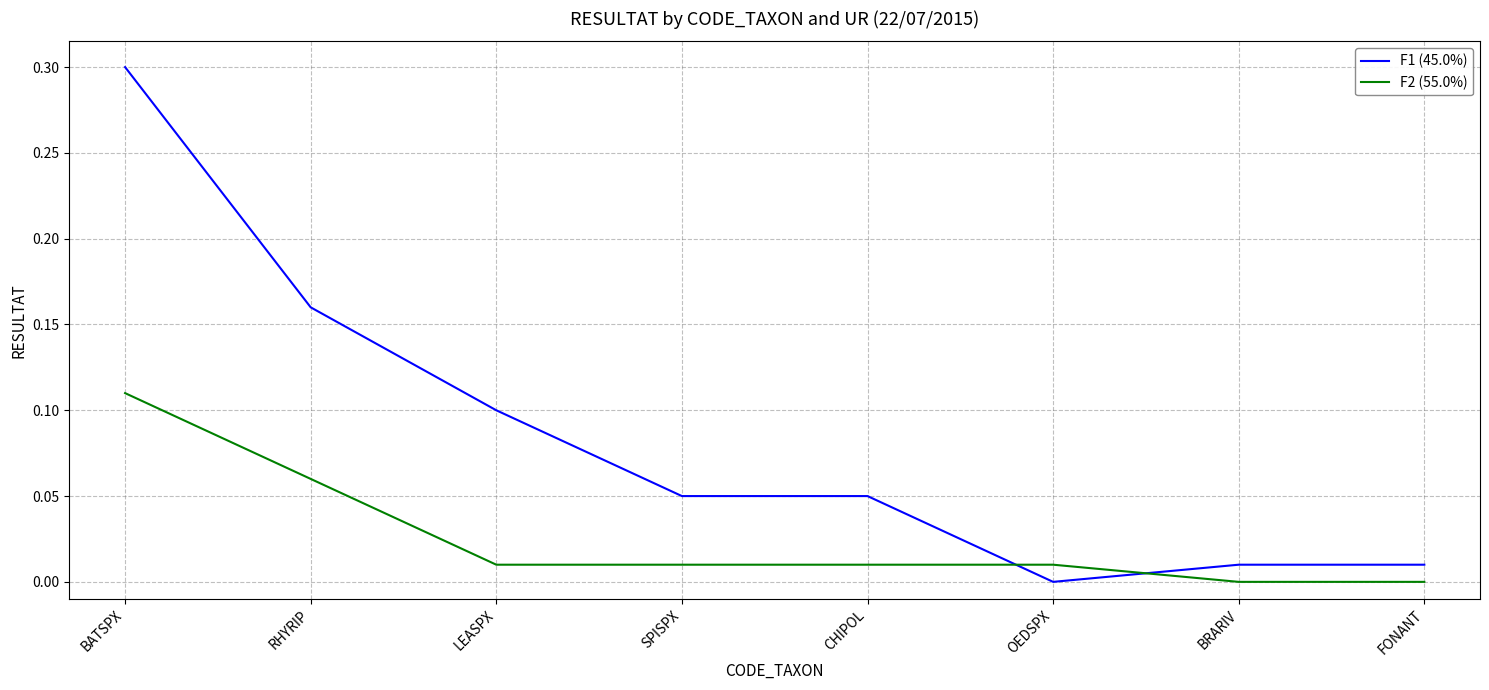

True or false: F2 (55.0%) and F1 (45.0%) cross at least once.

True